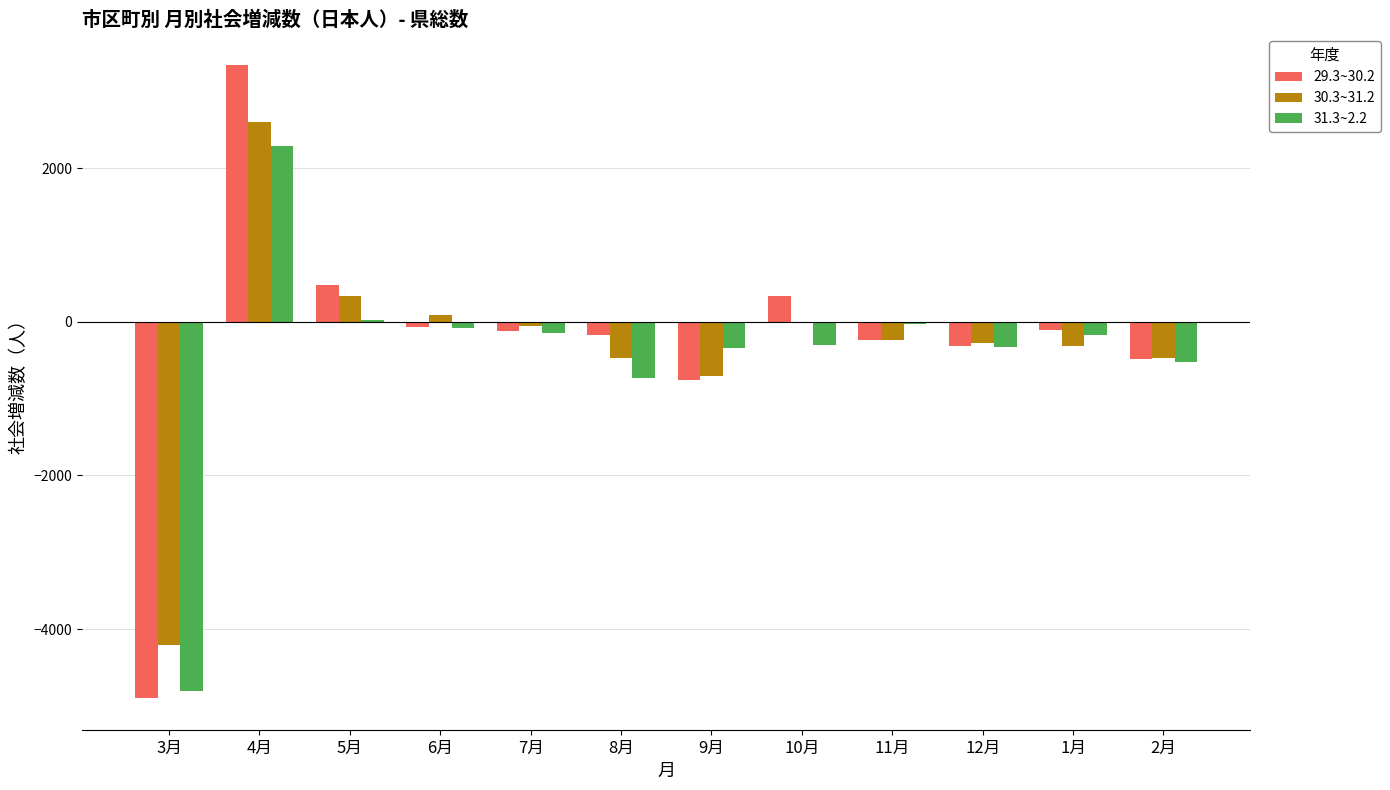

Is it true that 31.3~2.2 equals -8179 at 3月?

False